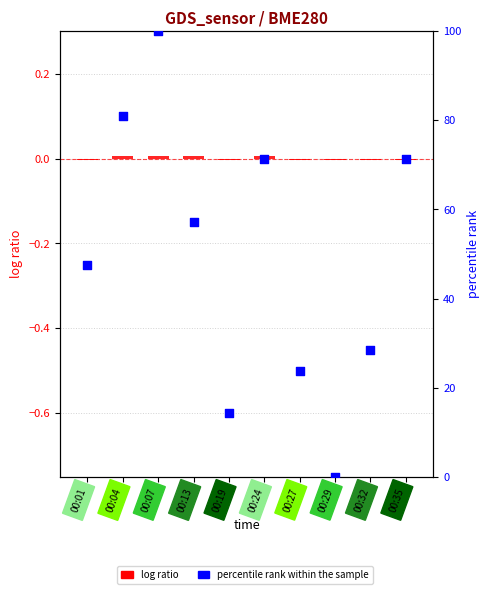

Which series has the largest total across all categories?

percentile rank within the sample